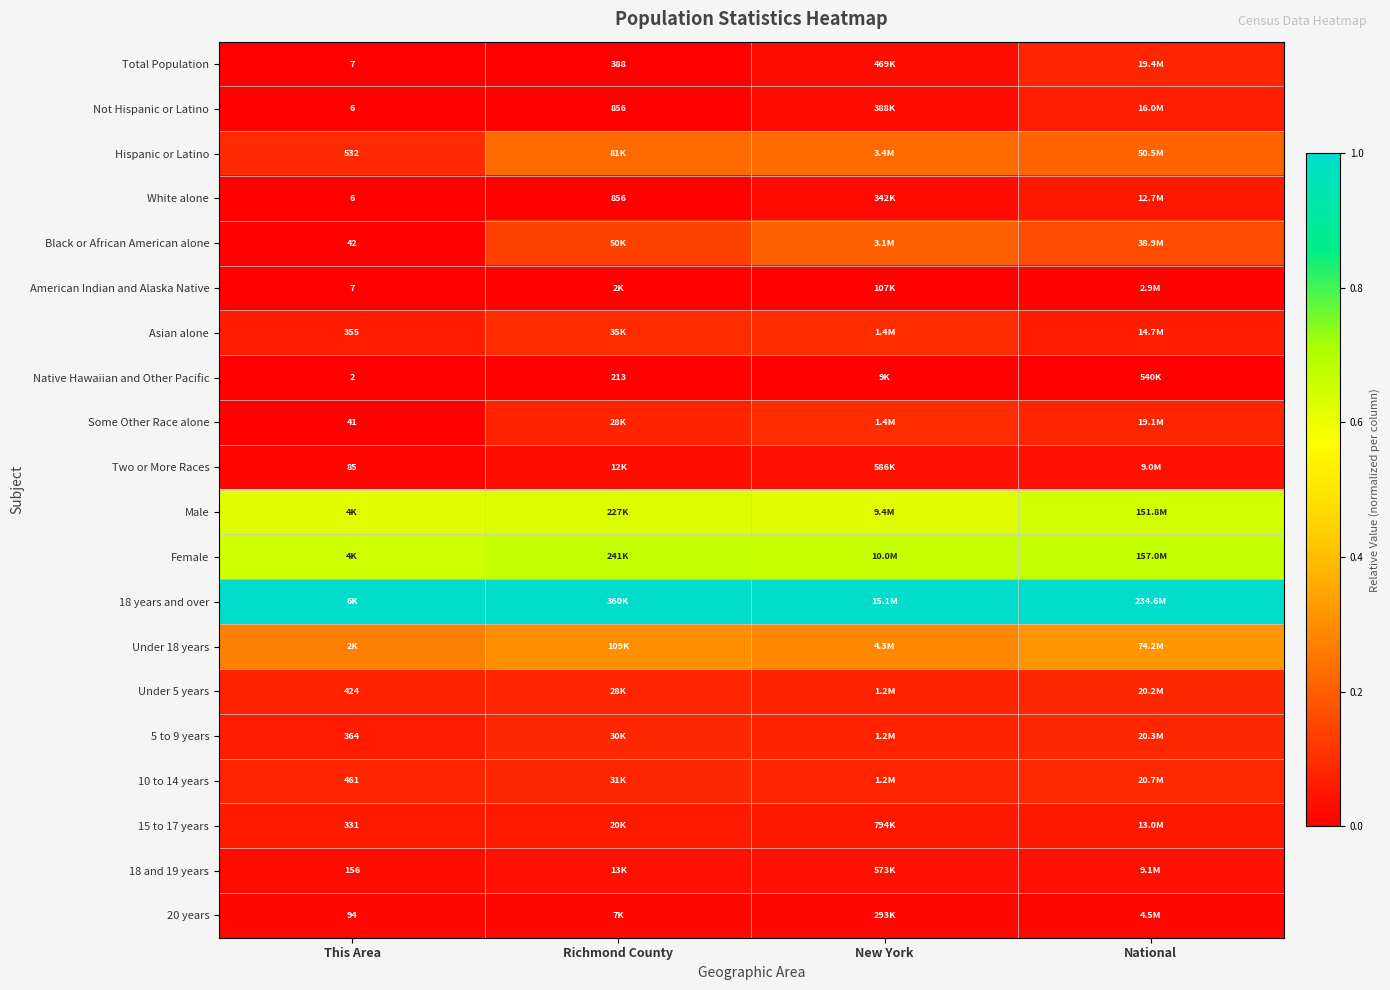

What is the spread (max minus min) of values at National?

1.0